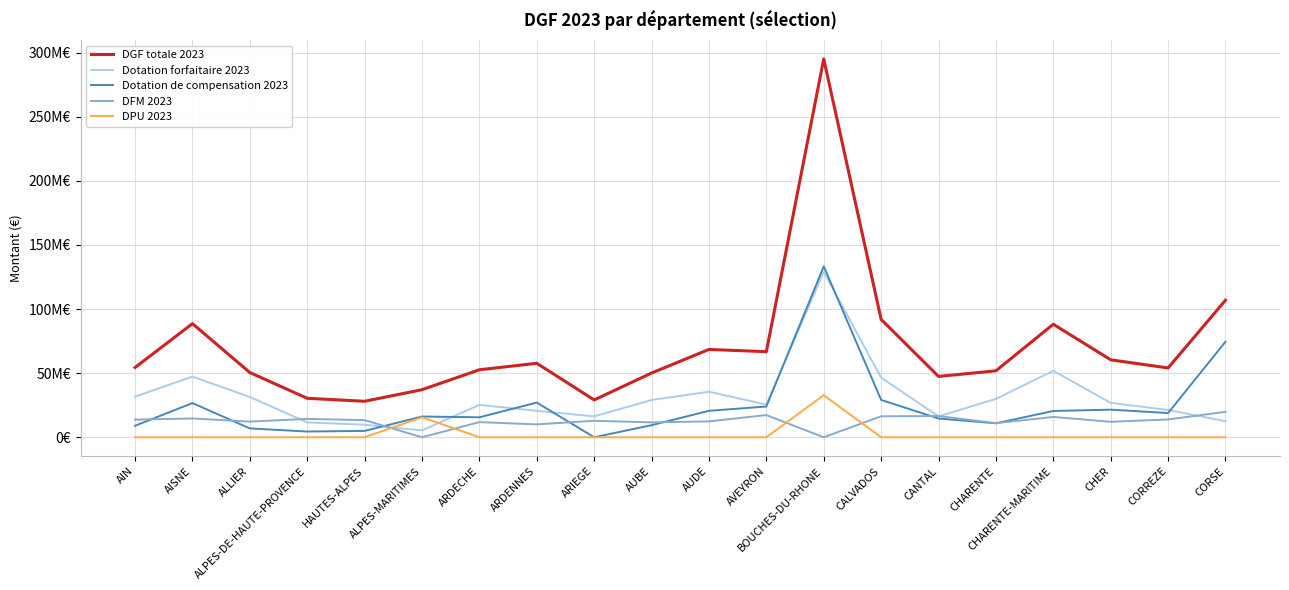

At which category is the sum across all series the highest?

BOUCHES-DU-RHONE